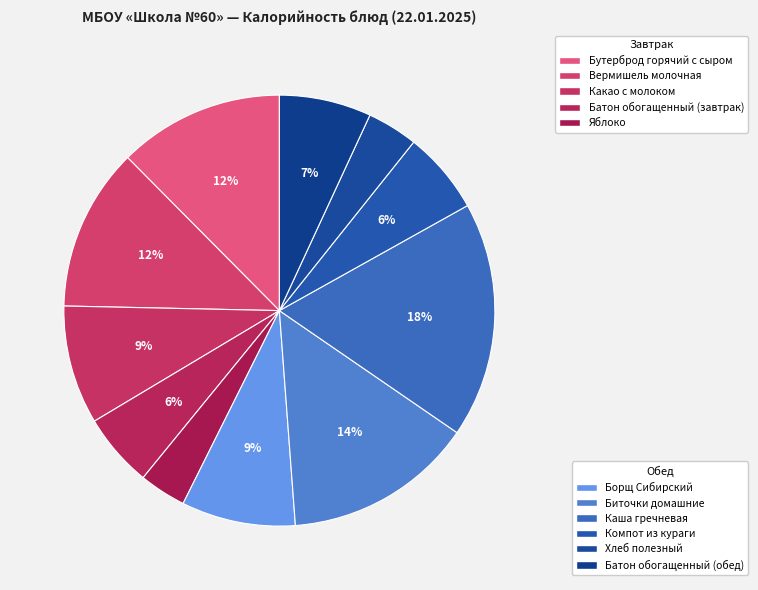

What is the largest slice in the pie chart?

Каша гречневая